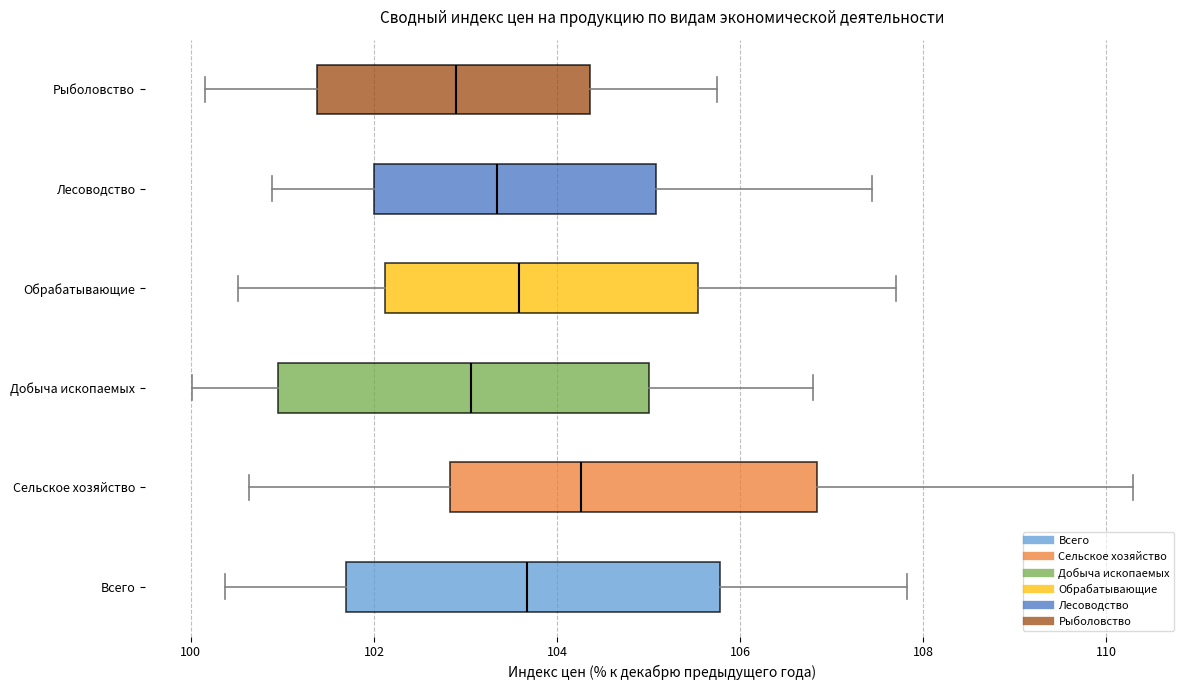

Reading bottom to top, read every box against the x-axis: the position of its median line, the range the box covers, and the ends of its whiskers. The values are not printed on the chart, so give them approximately, as read against the axis.

Всего: median 103.6, box 101.6 to 105.8, whiskers 100.4 to 107.8
Сельское хозяйство: median 104.2, box 102.8 to 106.8, whiskers 100.6 to 110.2
Добыча ископаемых: median 103.0, box 101.0 to 105.0, whiskers 100.0 to 106.8
Обрабатывающие: median 103.6, box 102.2 to 105.6, whiskers 100.6 to 107.8
Лесоводство: median 103.4, box 102.0 to 105.0, whiskers 100.8 to 107.4
Рыболовство: median 102.8, box 101.4 to 104.4, whiskers 100.2 to 105.8